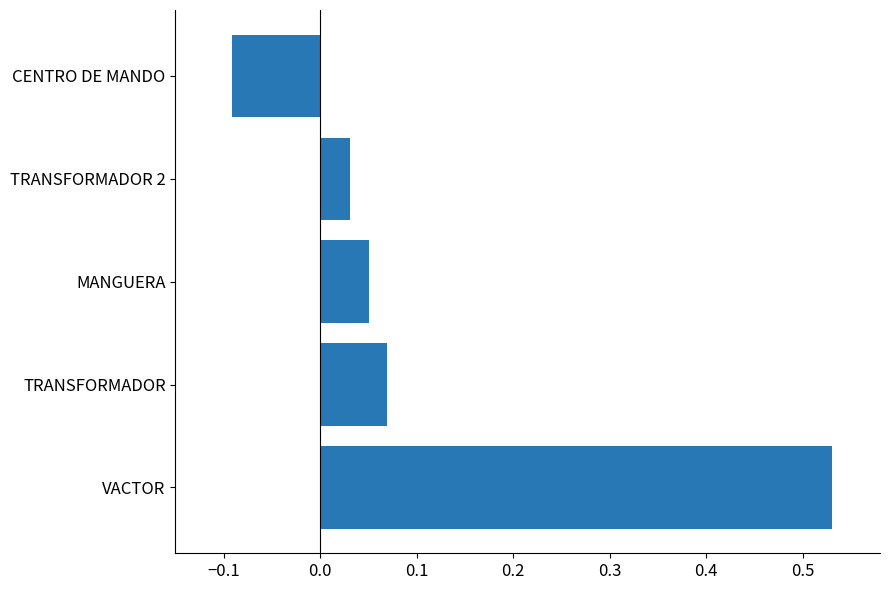

At which label is the value closest to 0?

TRANSFORMADOR 2